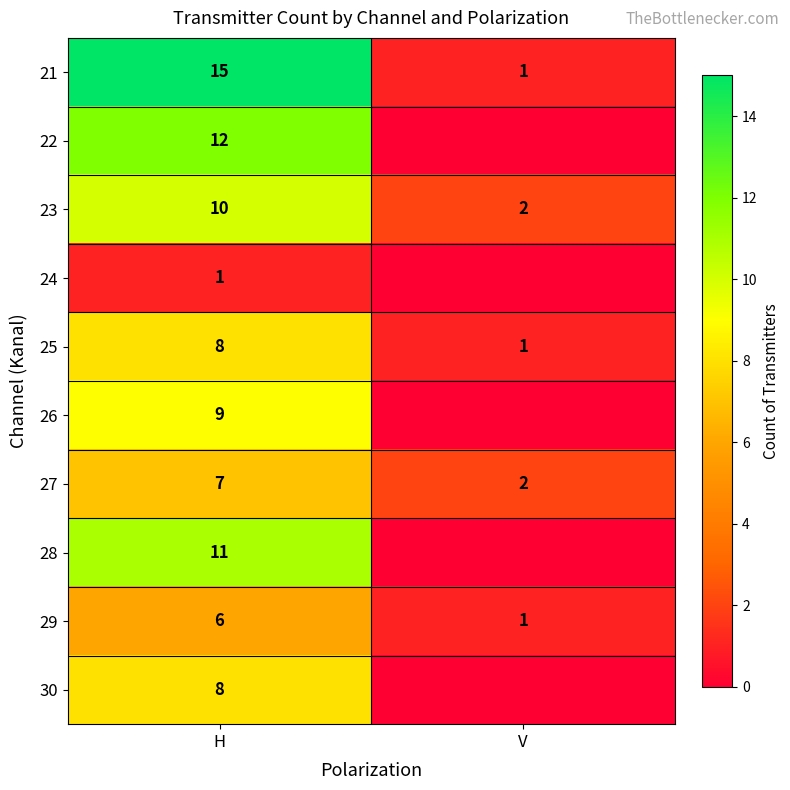

What is the total value across all series at H?

87